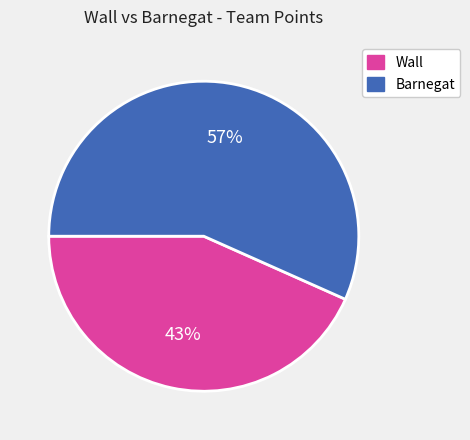

Do Wall and Barnegat together represent more than half of the pie?

Yes